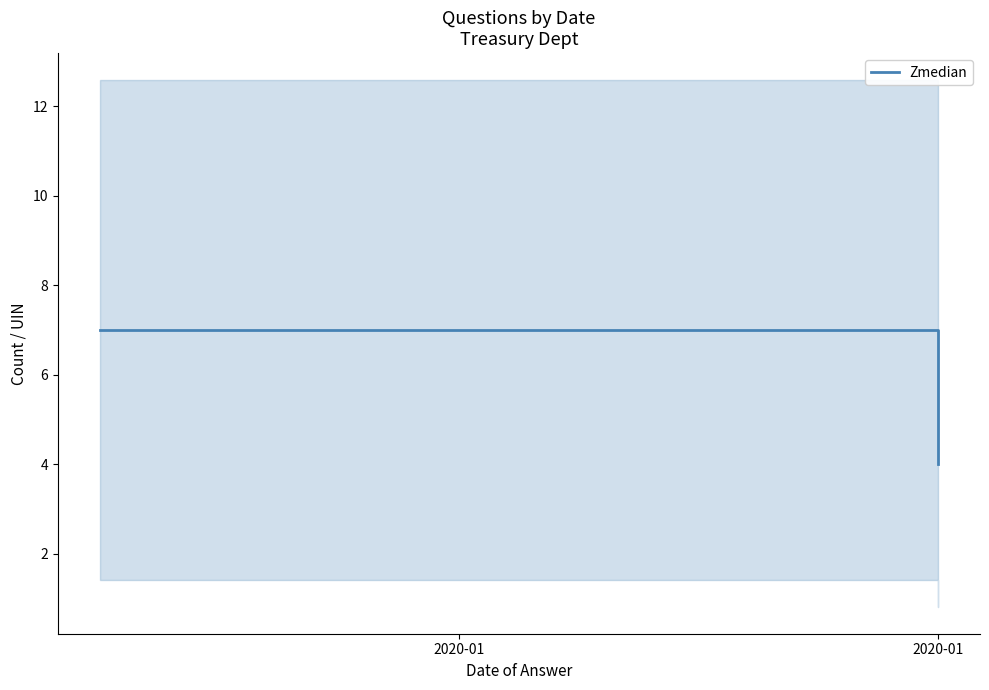

What is the change in value from 2020-01 to 2020-01?

-3